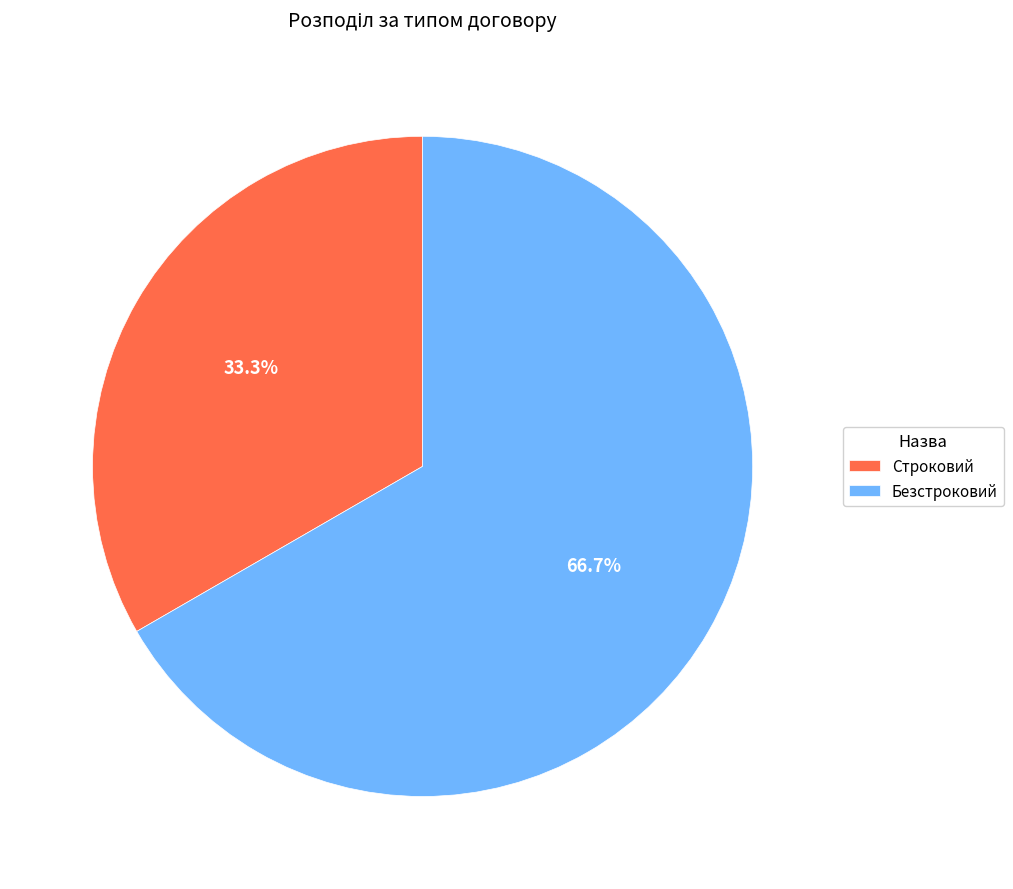

Do Строковий and Безстроковий together represent more than half of the pie?

Yes